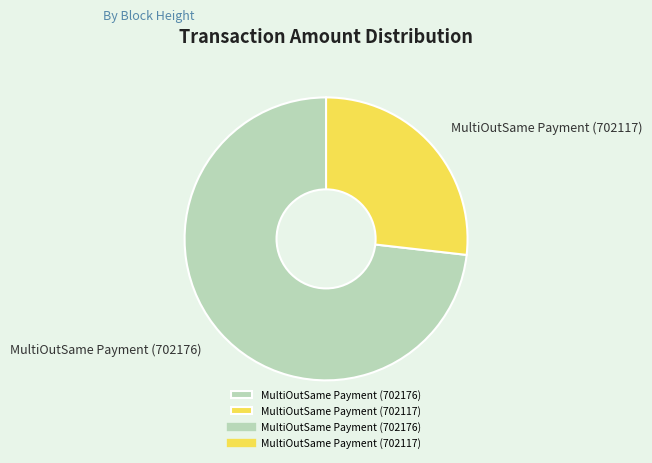

The MultiOutSame Payment (702176) slice represents 86% of the pie. True or false?

False